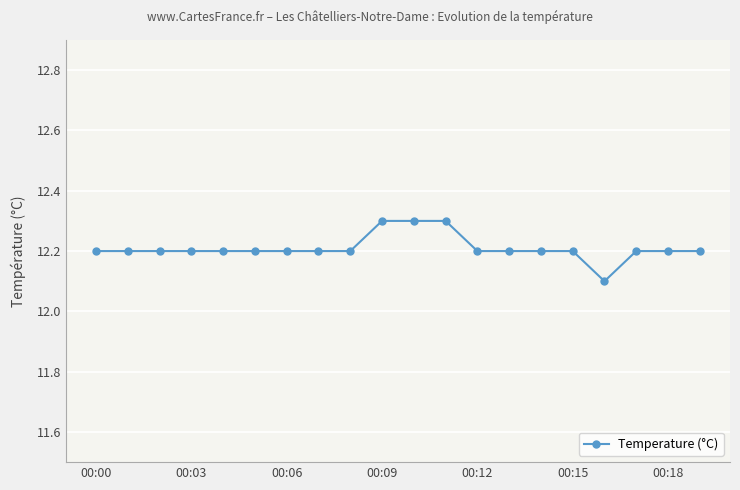

What is the value of the 18th point from the left?

12.2